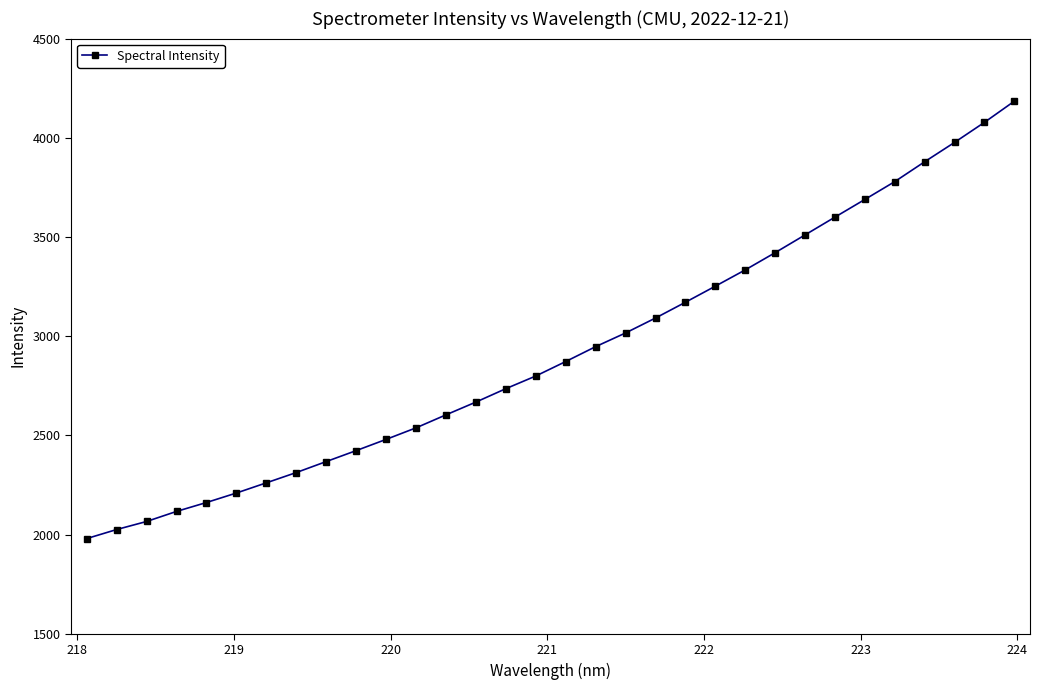

What is the difference between the maximum and minimum values?

2204.6